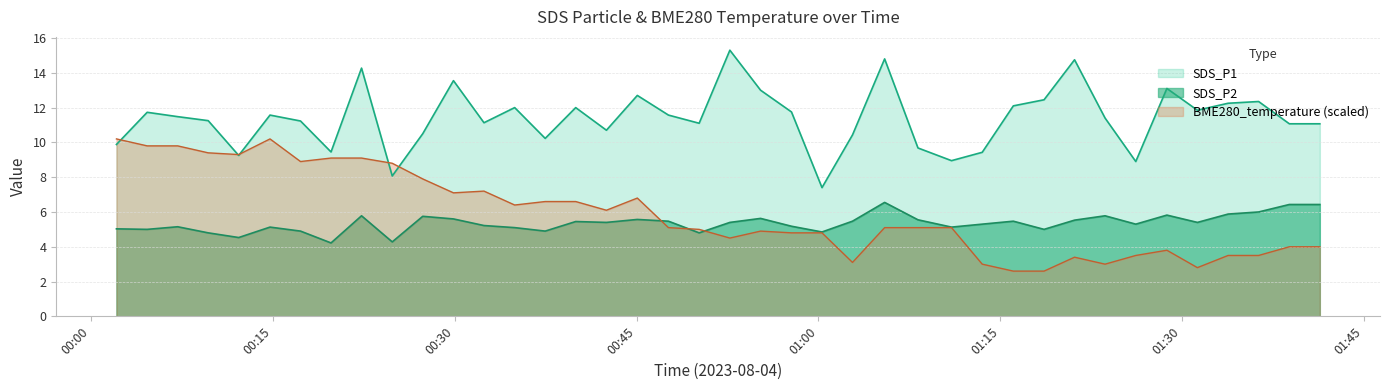

What is the greatest value displayed?

15.3